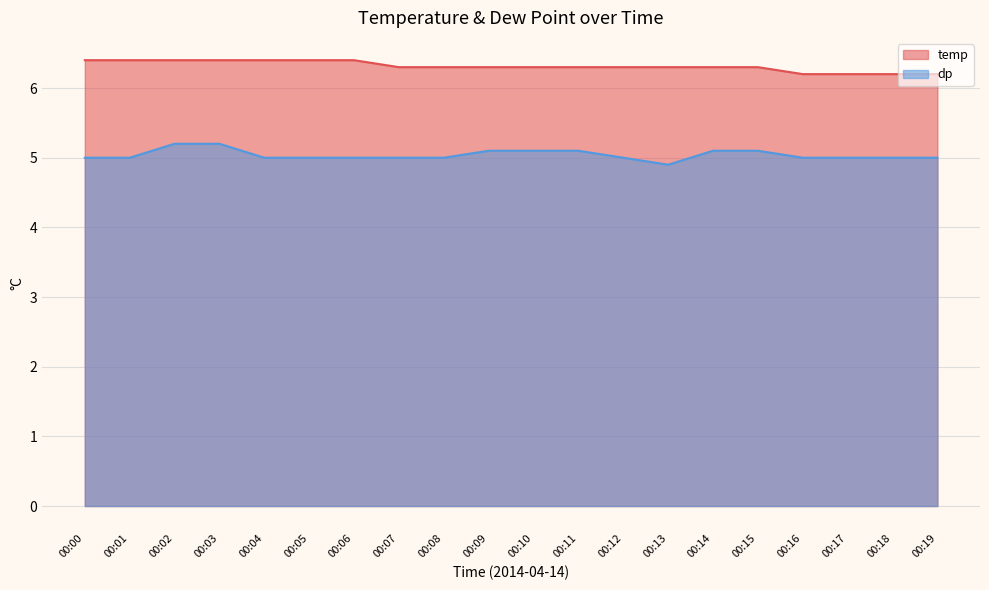

What is the sum of all dp values?

100.8